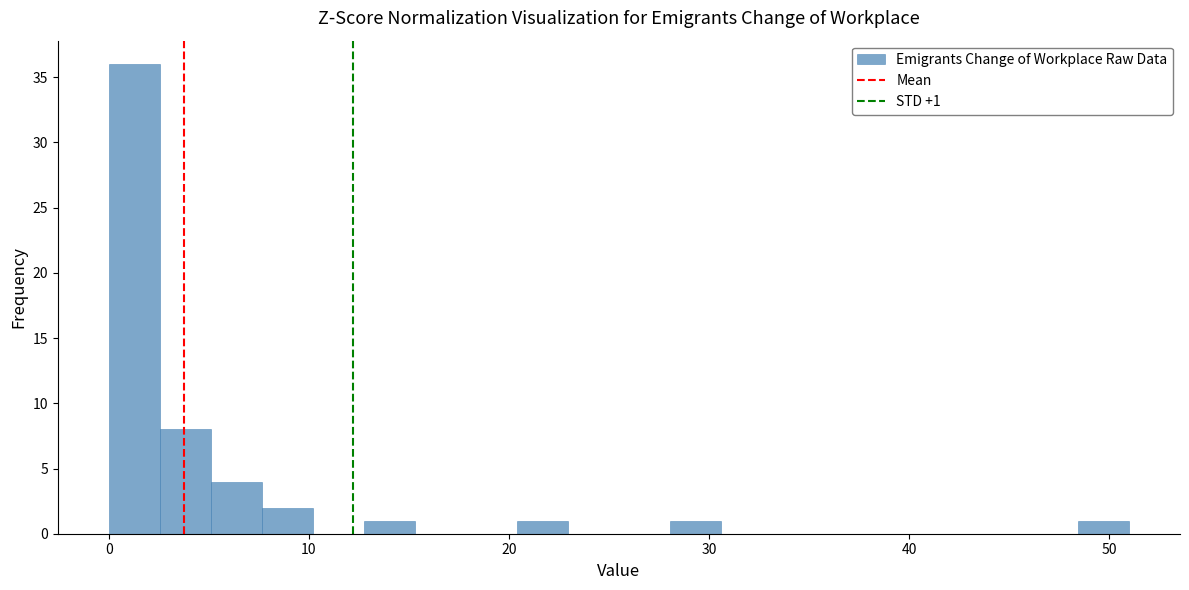

Read against the x-axis, roughly where is the centre of the tallest bar?

1